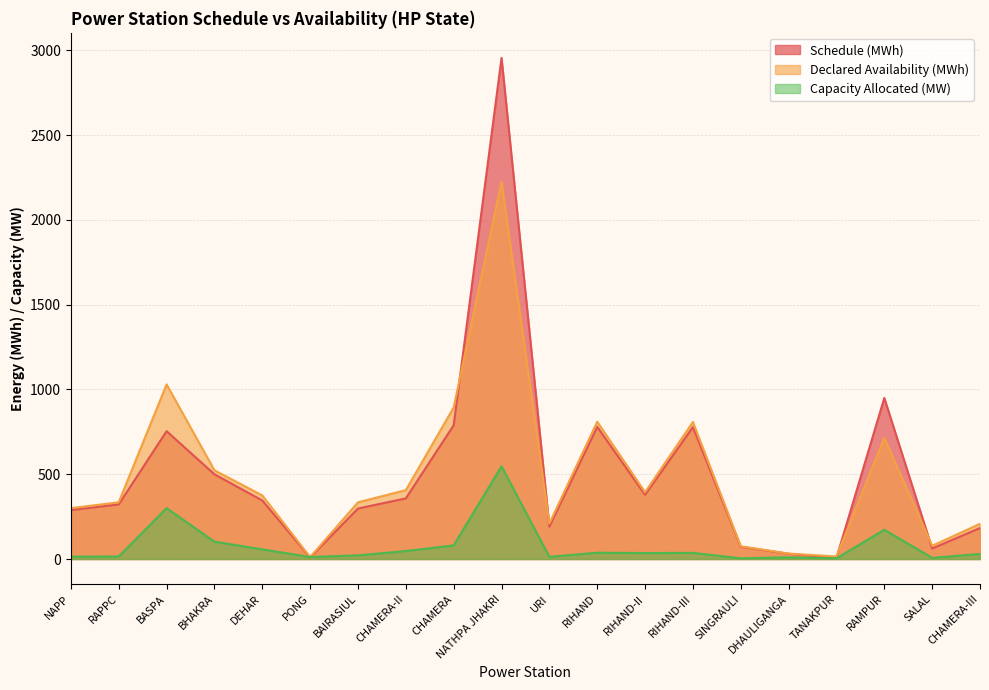

What is the label of the 18th point from the left?

RAMPUR